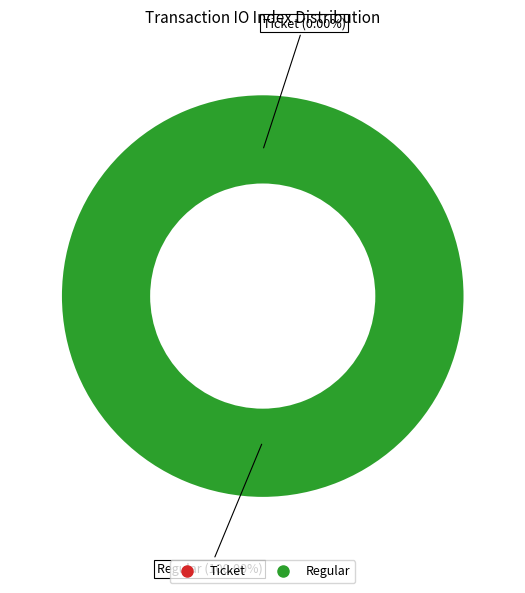

Is Ticket the majority of the pie?

No